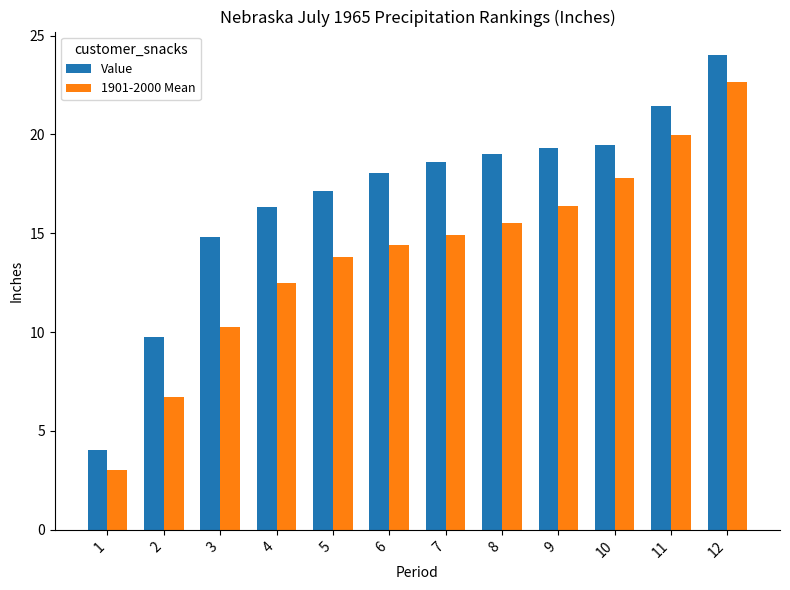

List the series in order of their overall mean, highest first.

Value, 1901-2000 Mean